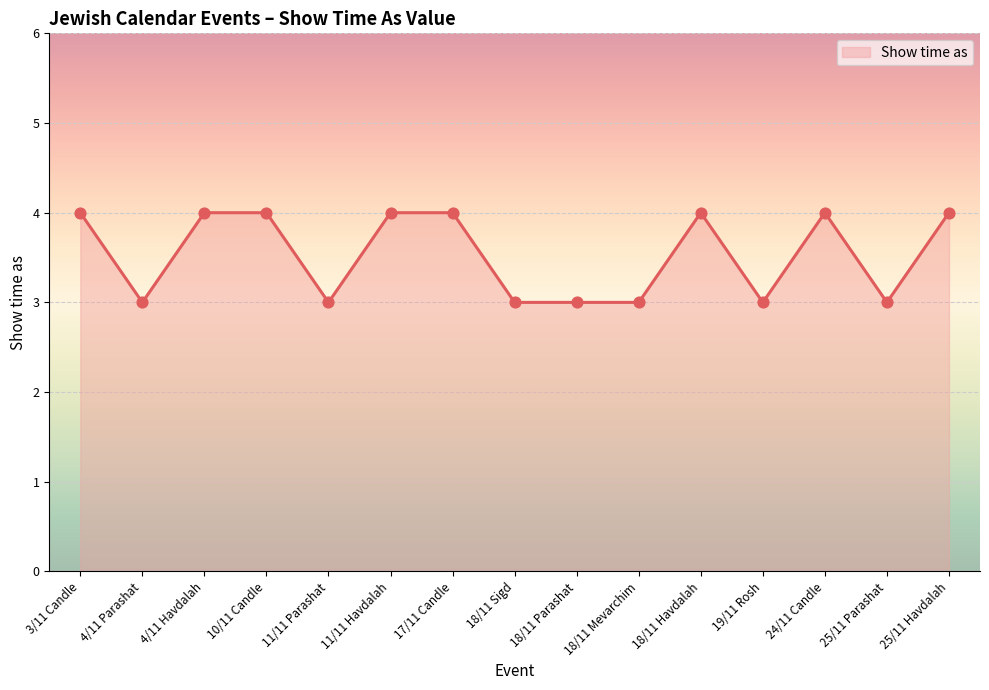

Approximately how many times larger is the value at 18/11 Sigd compared to 19/11 Rosh?

1.0